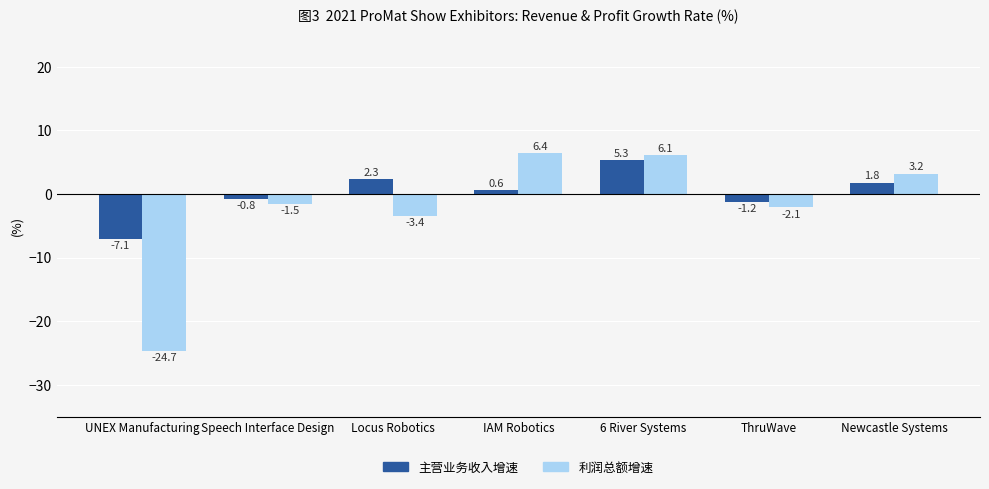

Are the bars grouped side by side (vs. stacked)?

Yes